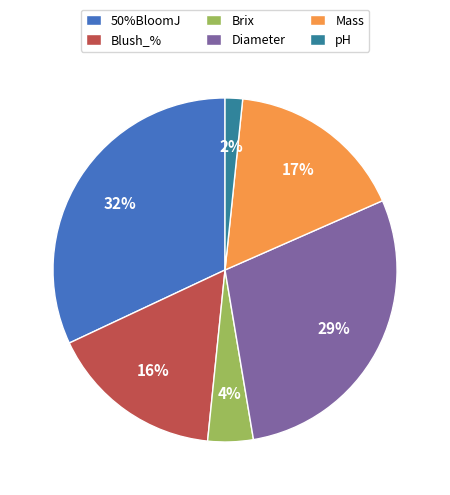

Do 50%BloomJ and Diameter together represent more than half of the pie?

Yes